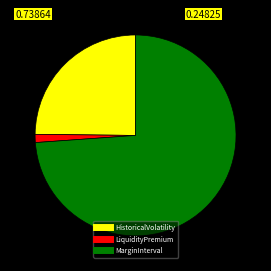

The MarginInterval slice represents 74% of the pie. True or false?

True